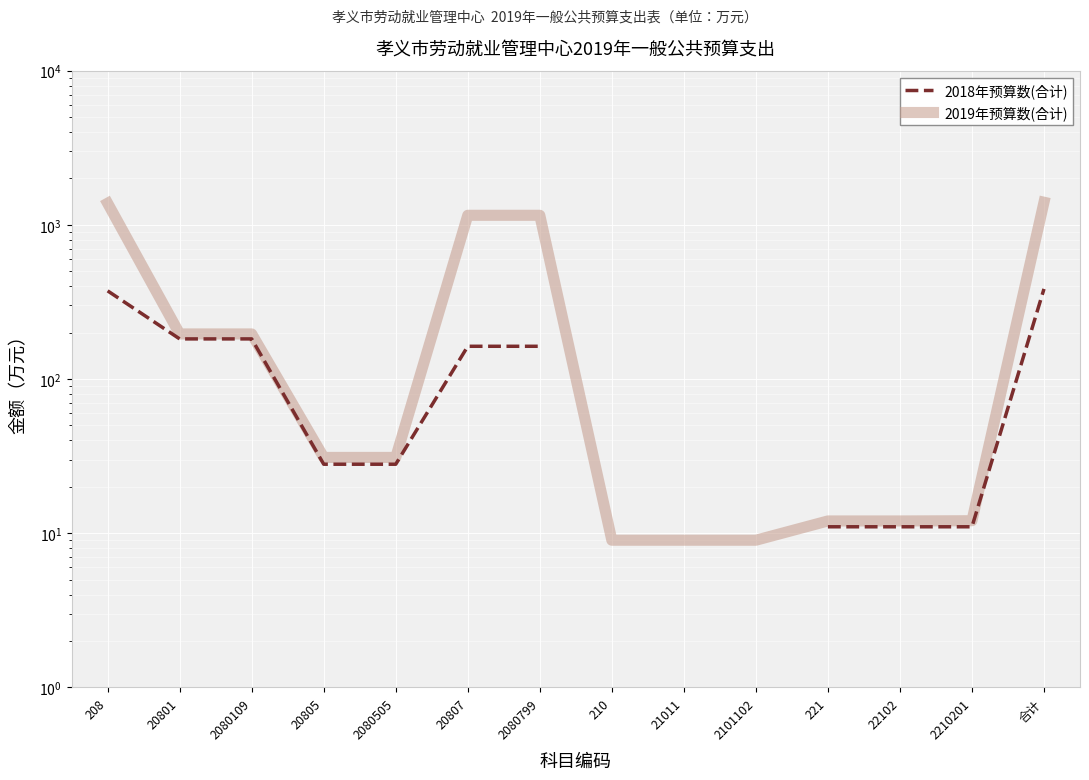

Is the value of 2018年预算数(合计) at 20805 greater than the value of 2019年预算数(合计) at 2080799?

No